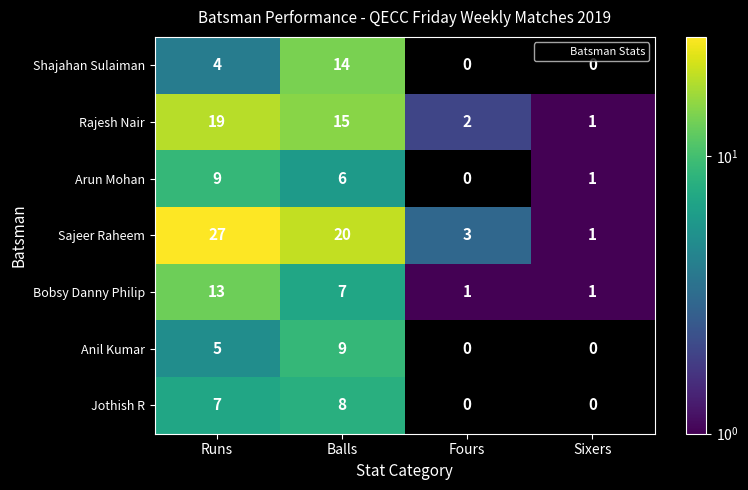

Which has a higher value, Balls or Runs?

Balls